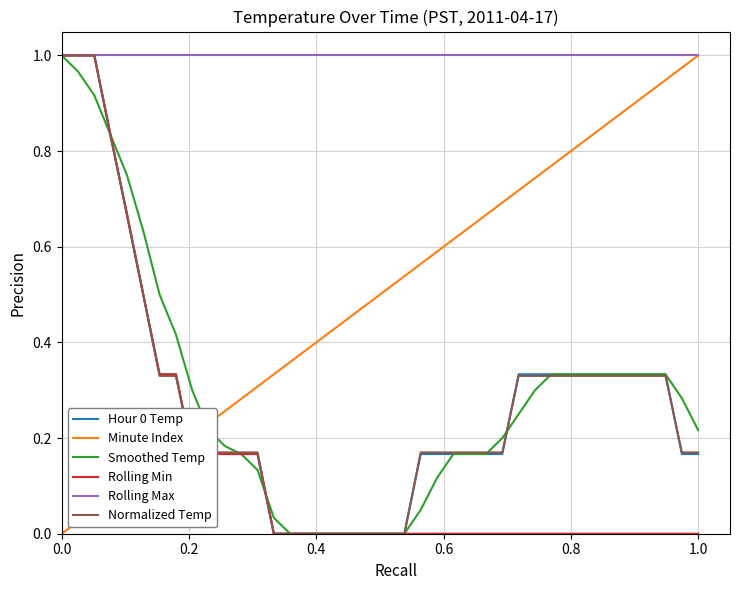

Which series ends up on top after the final intersection of Minute Index and Rolling Min?

Minute Index